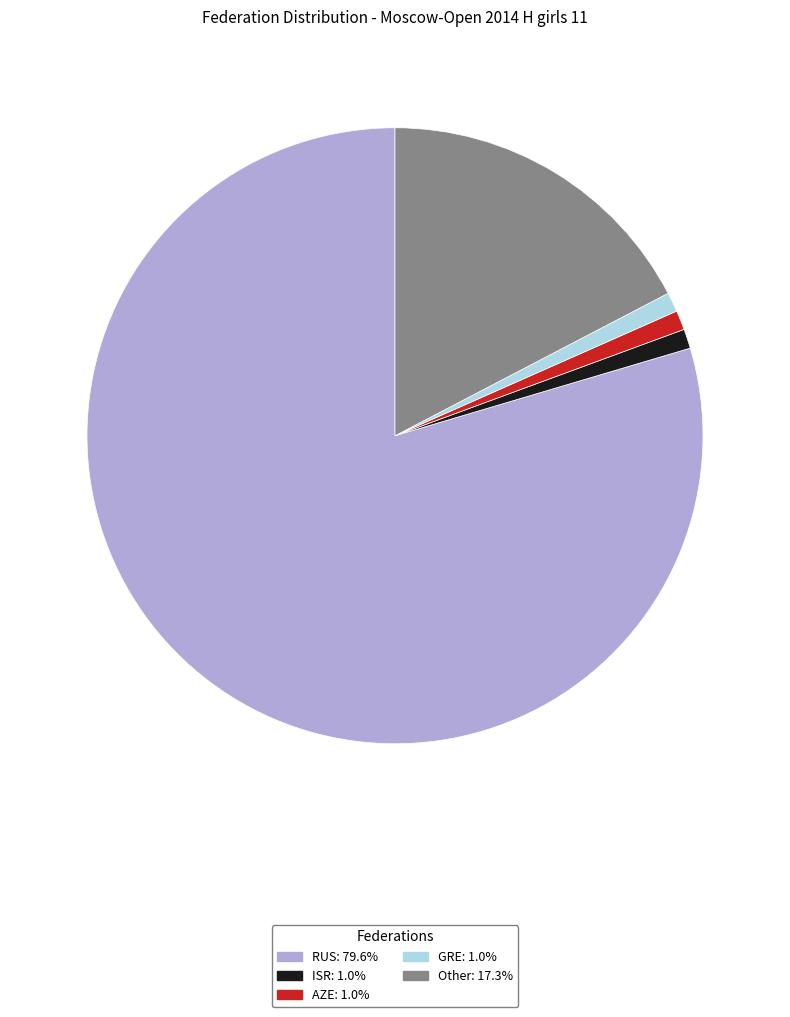

Is the sum of Other and ISR greater than half?

No